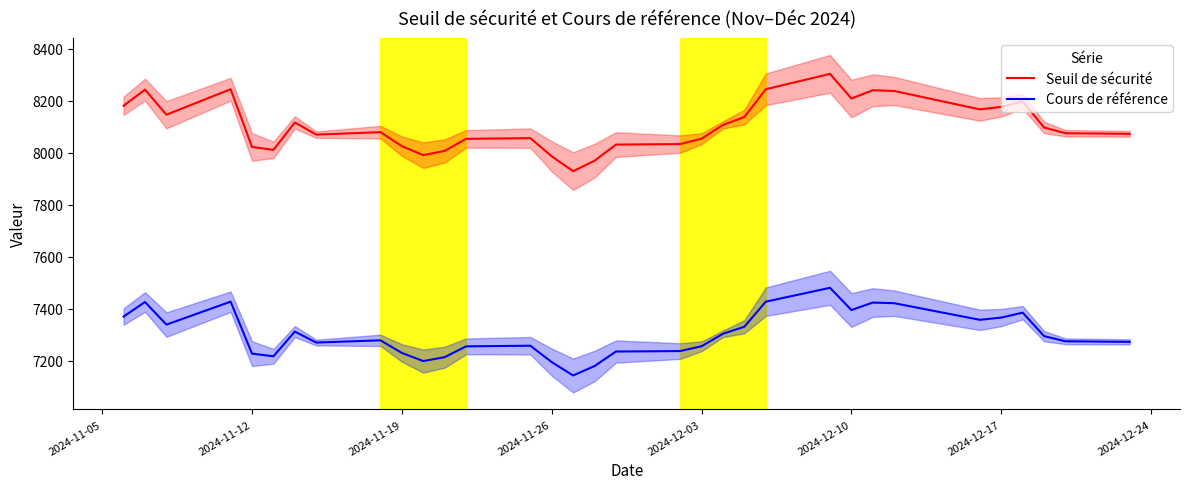

What are all the series names shown in the legend?

Seuil de sécurité, Cours de référence